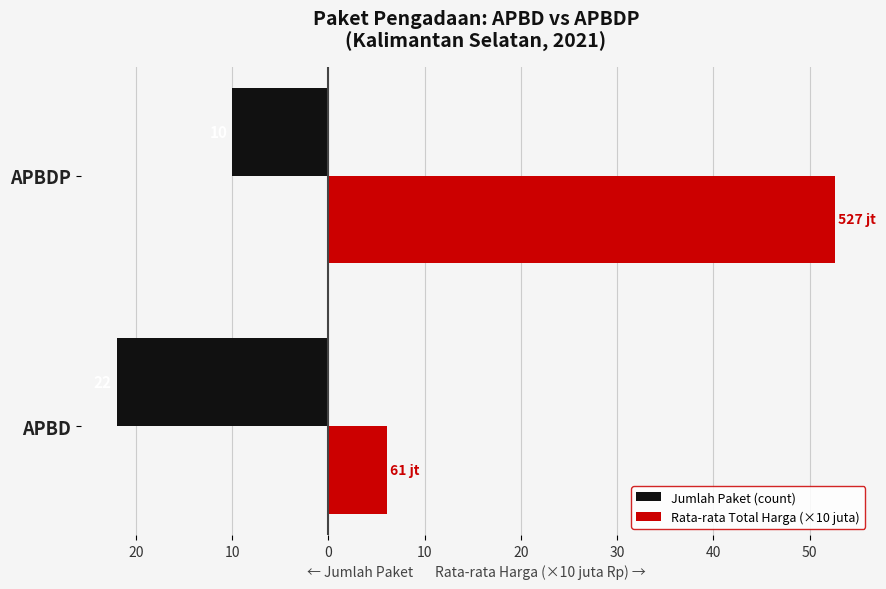

What are all the series names shown in the legend?

Jumlah Paket (count), Rata-rata Total Harga (×10 juta)